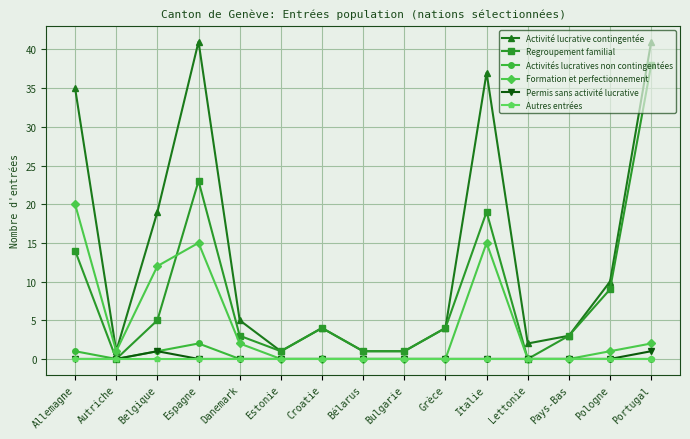

True or false: Activité lucrative contingentée and Autres entrées cross at least once.

False